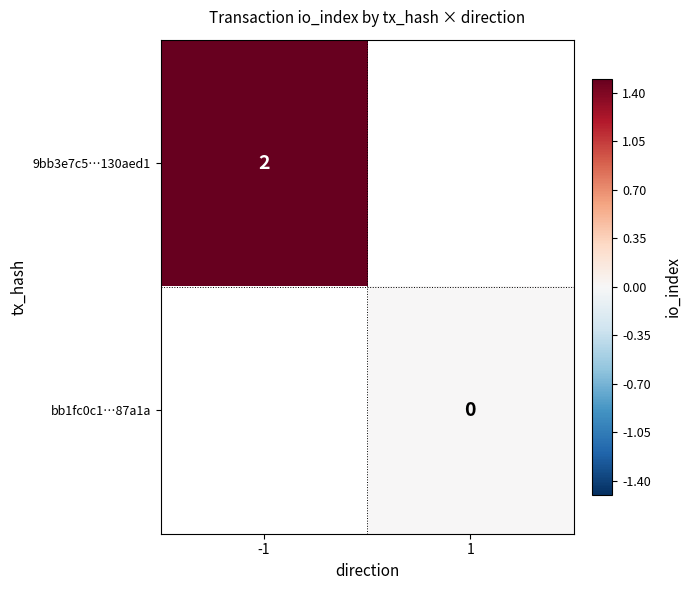

Count the number of categories in the chart.

2